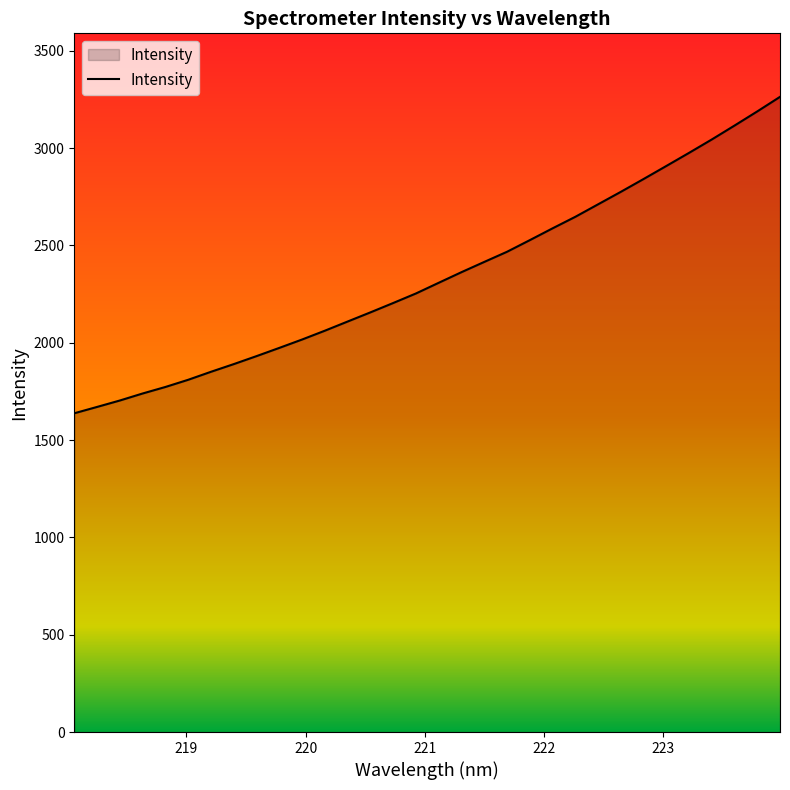

What is the minimum value shown in the chart?

1637.4